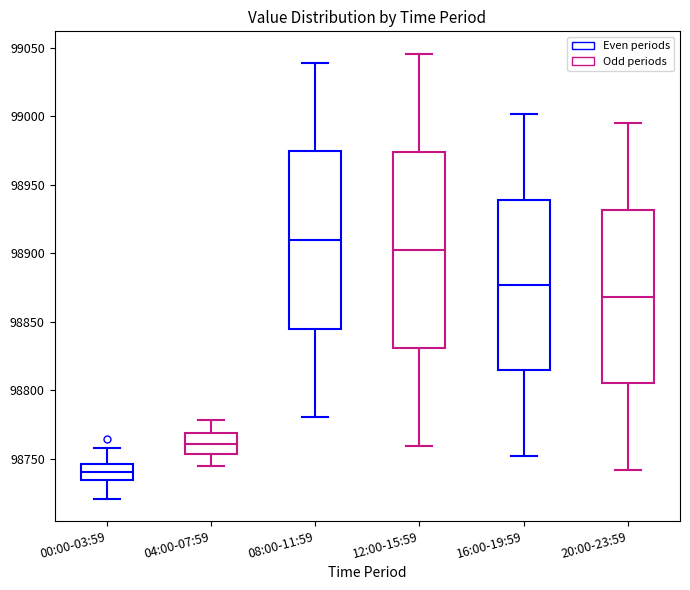

Which box's median line is the lowest?

00:00-03:59